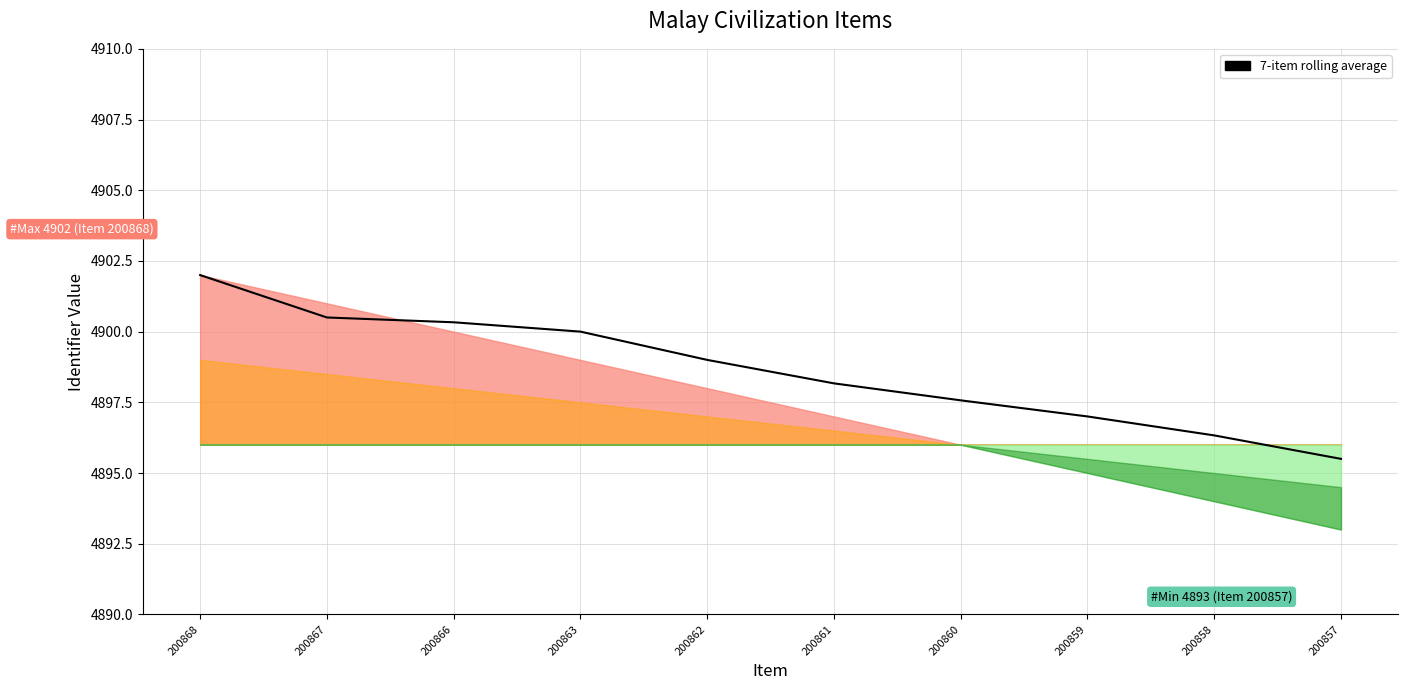

What is the ratio of the value at 200861 to the value at 200859?

1.0